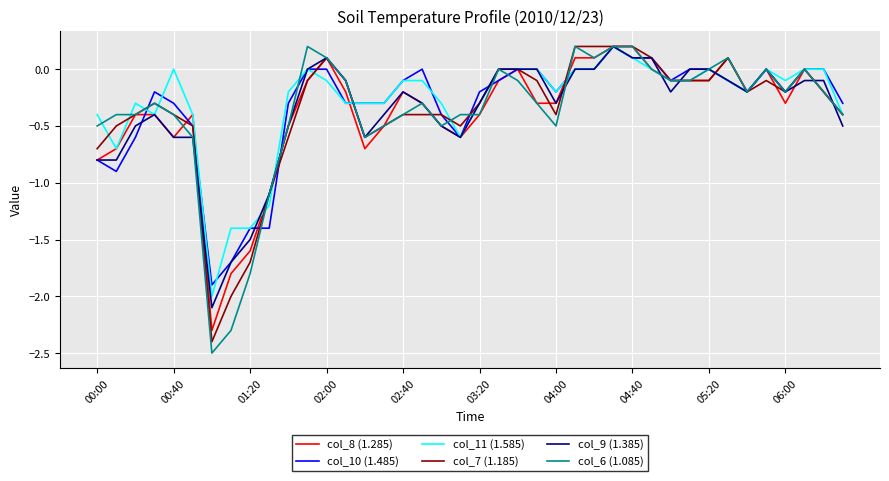

Which series has the widest spread of values?

col_6 (1.085)